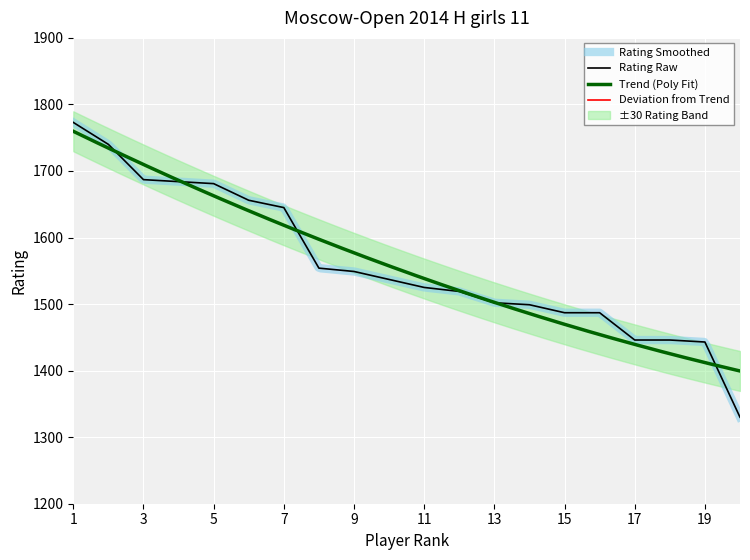

What is the sum of all values?

31190